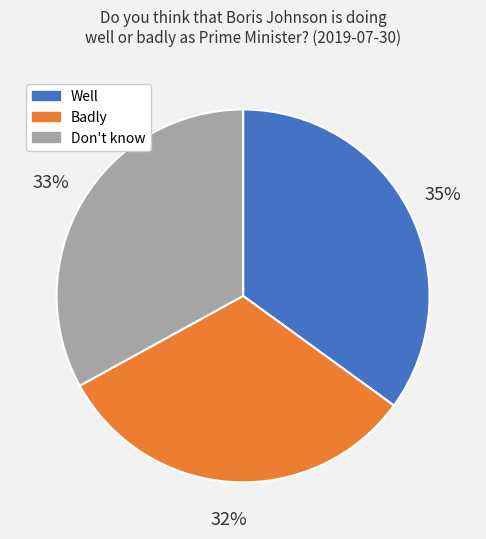

To the nearest percent, what is the difference between the largest and smallest slice percentages?

3%